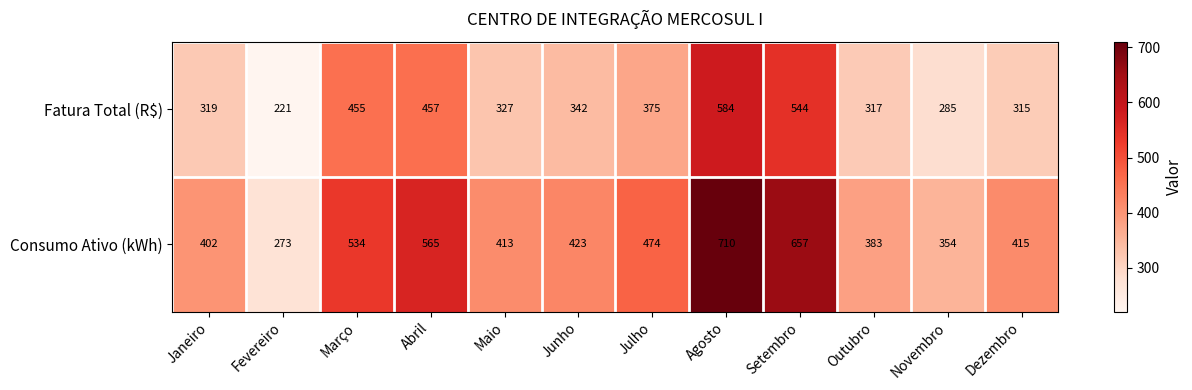

The Consumo Ativo (kWh) series shows 691 at Janeiro. True or false?

False